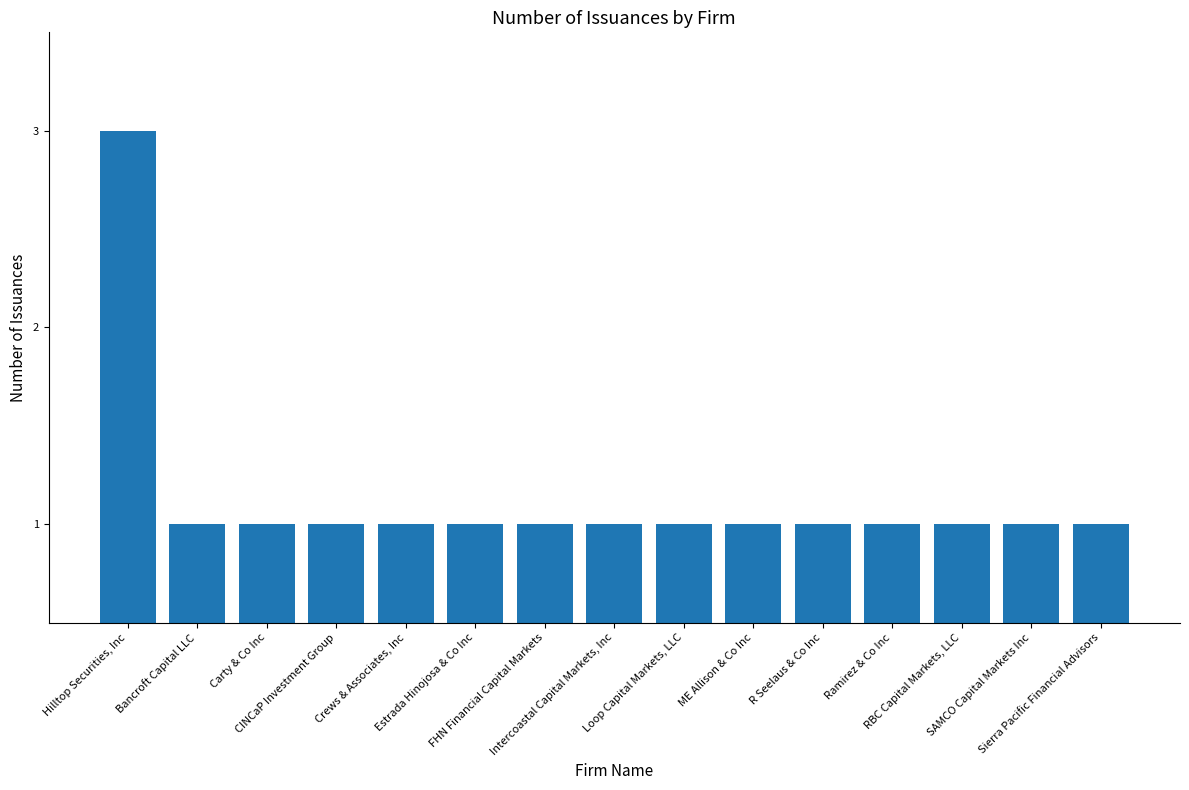

What is the maximum value shown in the chart?

3